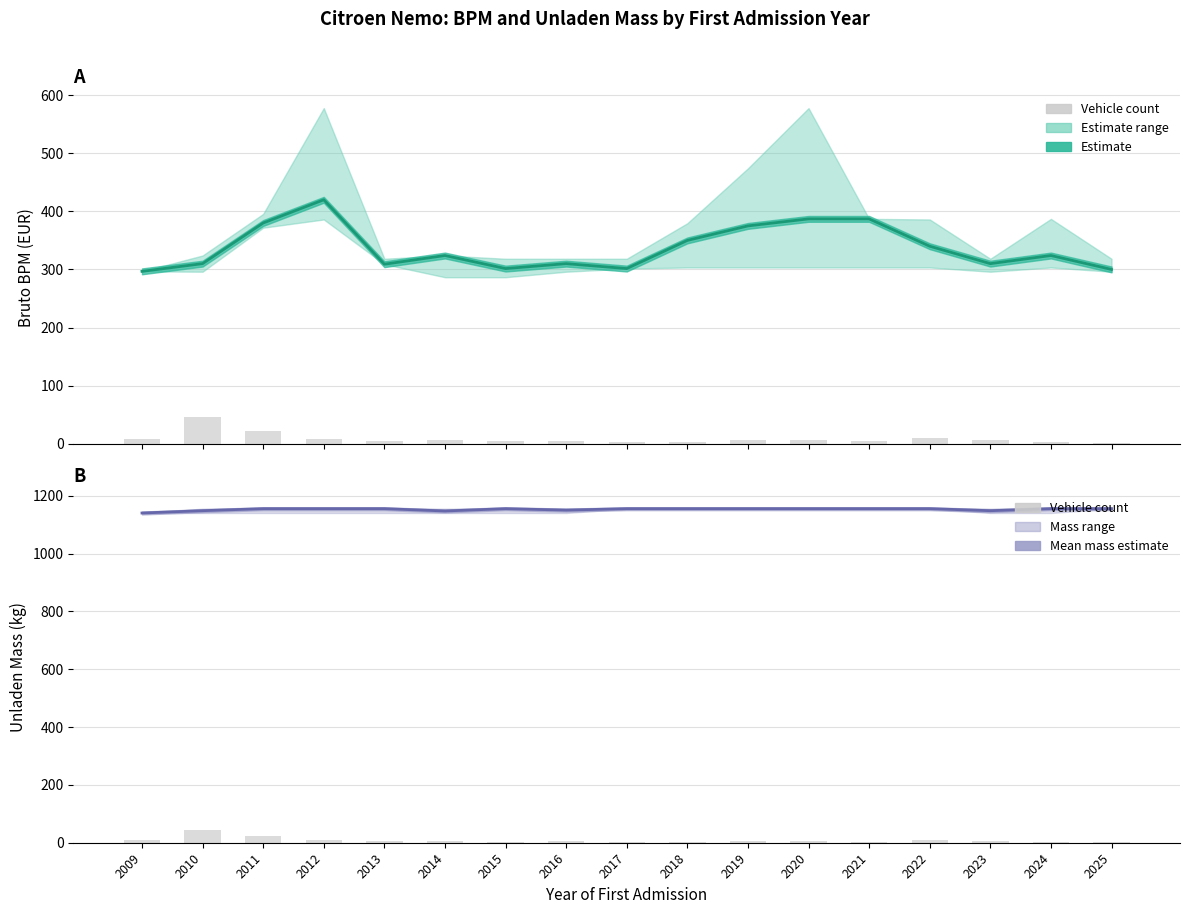

Is it true that Count of vehicles equals 3.0 at 2024?

True